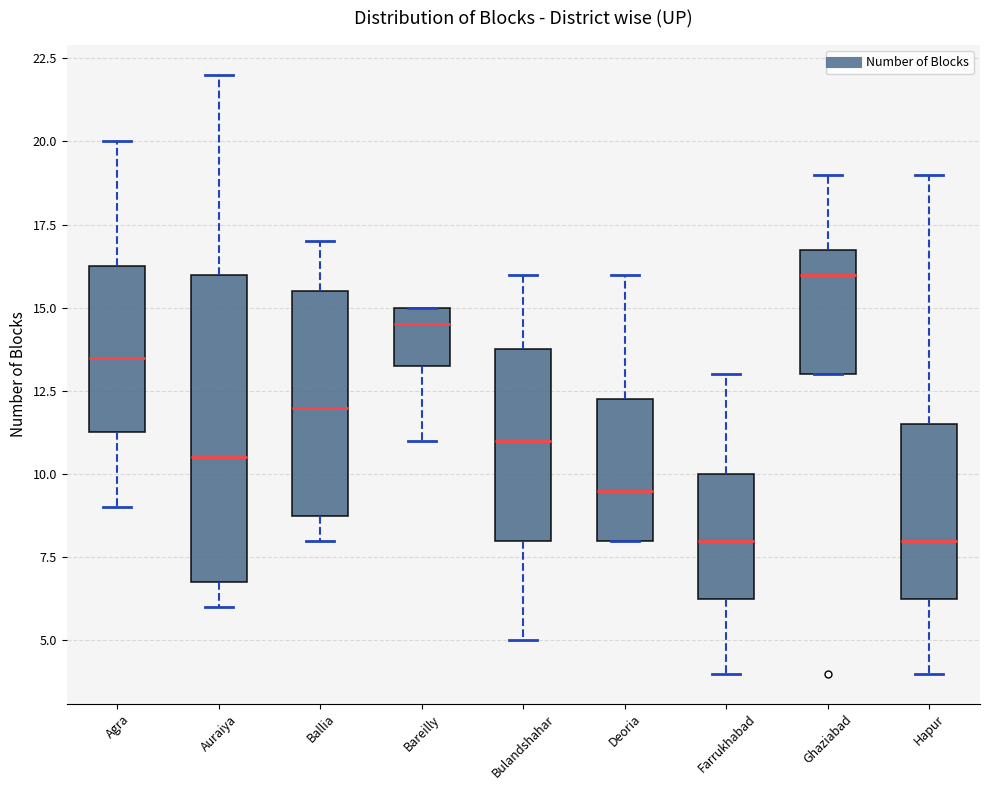

Which box is the tallest, from its lower edge to its upper edge?

Auraiya